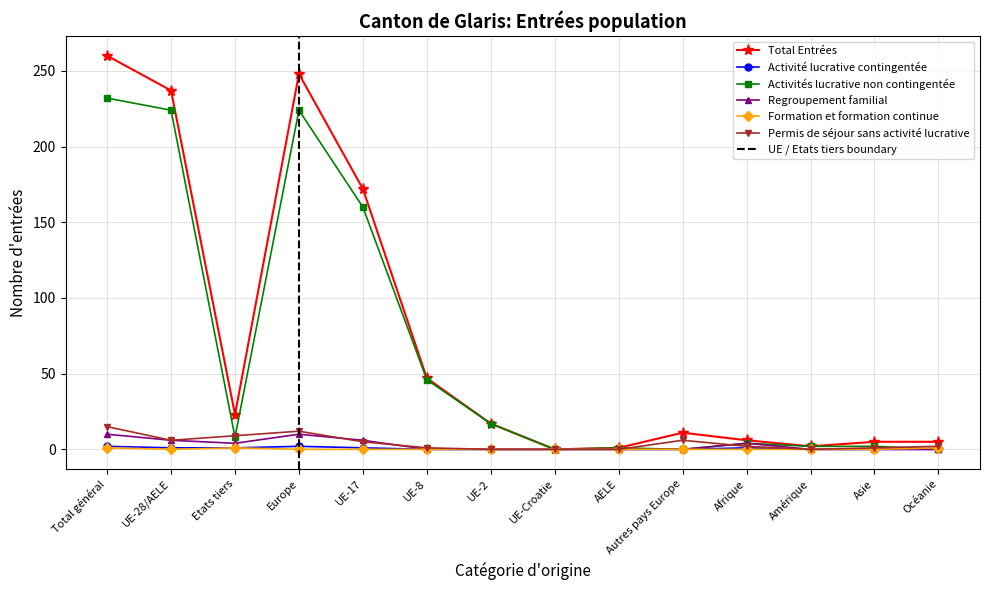

Reading right to left, what are all the values shown in this chart?

Activité lucrative contingentée: Océanie=0	Asie=0	Amérique=0	Afrique=1	Autres pays Europe=0	AELE=0	UE-Croatie=0	UE-2=0	UE-8=0	UE-17=1	Europe=2	Etats tiers=1	UE-28/AELE=1	Total général=2
Activités lucrative non contingentée: Océanie=0	Asie=2	Amérique=2	Afrique=4	Autres pays Europe=0	AELE=1	UE-Croatie=0	UE-2=17	UE-8=46	UE-17=160	Europe=224	Etats tiers=8	UE-28/AELE=224	Total général=232
Regroupement familial: Océanie=0	Asie=0	Amérique=0	Afrique=4	Autres pays Europe=0	AELE=0	UE-Croatie=0	UE-2=0	UE-8=0	UE-17=6	Europe=10	Etats tiers=4	UE-28/AELE=6	Total général=10
Total Entrées: Océanie=5	Asie=5	Amérique=2	Afrique=6	Autres pays Europe=11	AELE=1	UE-Croatie=0	UE-2=17	UE-8=47	UE-17=172	Europe=248	Etats tiers=23	UE-28/AELE=237	Total général=260
Formation et formation continue: Océanie=1	Asie=0	Amérique=0	Afrique=0	Autres pays Europe=0	AELE=0	UE-Croatie=0	UE-2=0	UE-8=0	UE-17=0	Europe=0	Etats tiers=1	UE-28/AELE=0	Total général=1
Permis de séjour sans activité lucrative: Océanie=2	Asie=1	Amérique=0	Afrique=2	Autres pays Europe=6	AELE=0	UE-Croatie=0	UE-2=0	UE-8=1	UE-17=5	Europe=12	Etats tiers=9	UE-28/AELE=6	Total général=15